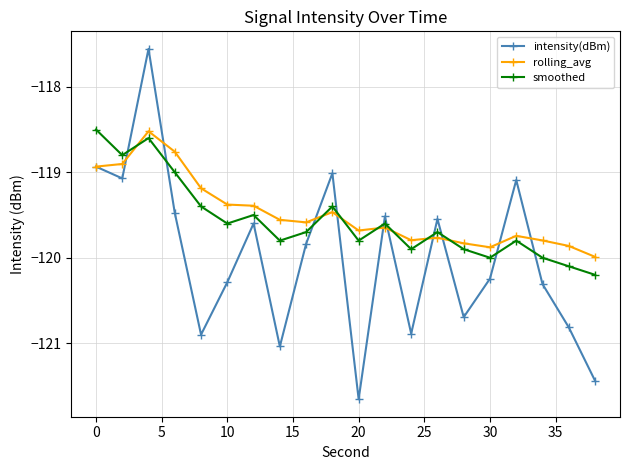

Which series has the largest total across all categories?

rolling_avg